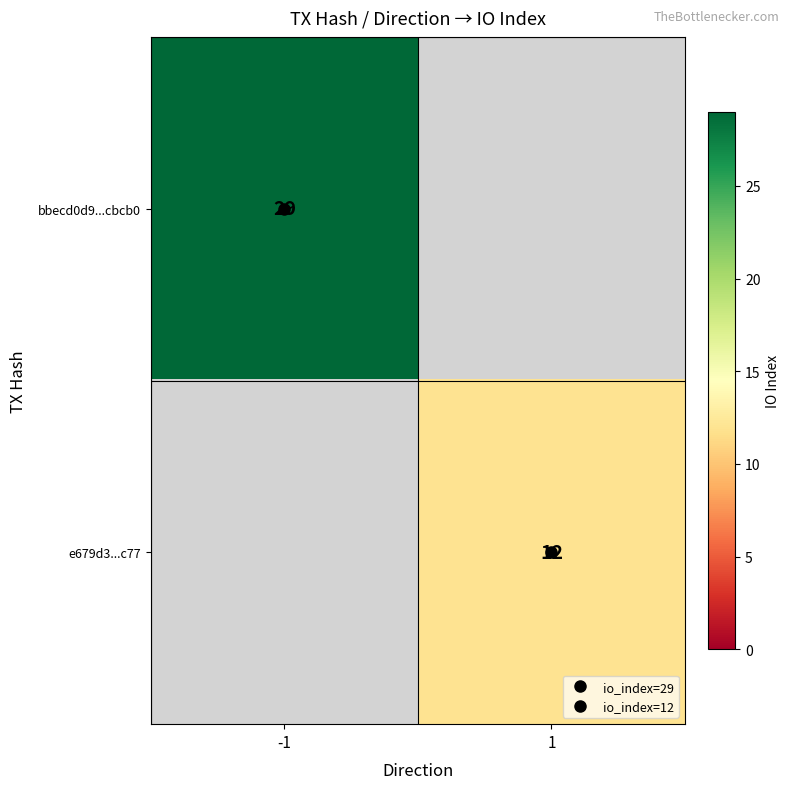

At which category does the chart reach its minimum across all series?

1